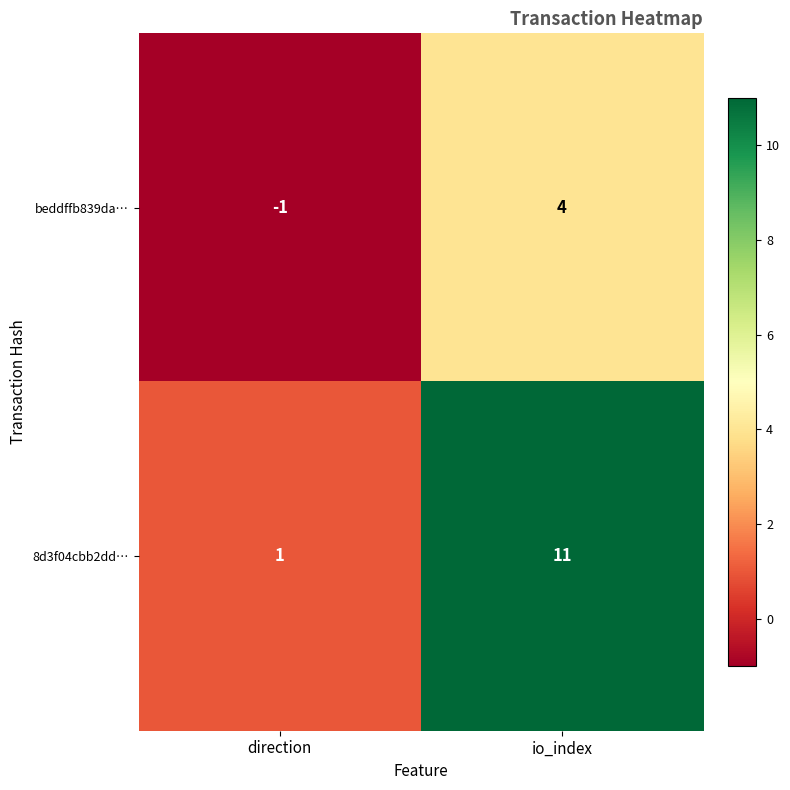

What is the total value across all series at io_index?

15